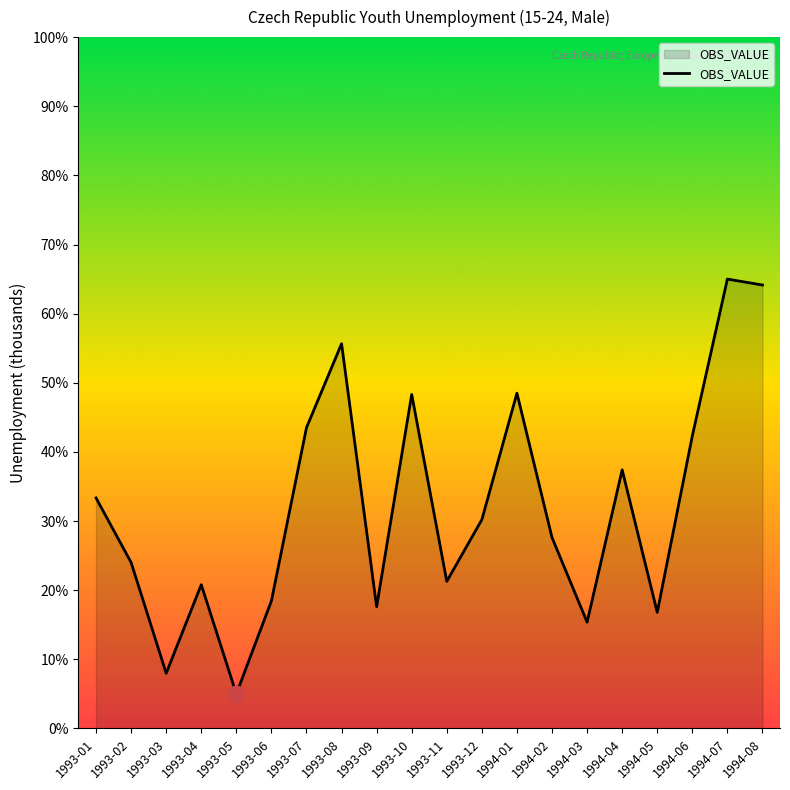

True or false: the data shows 20.8 at 1993-04.

True